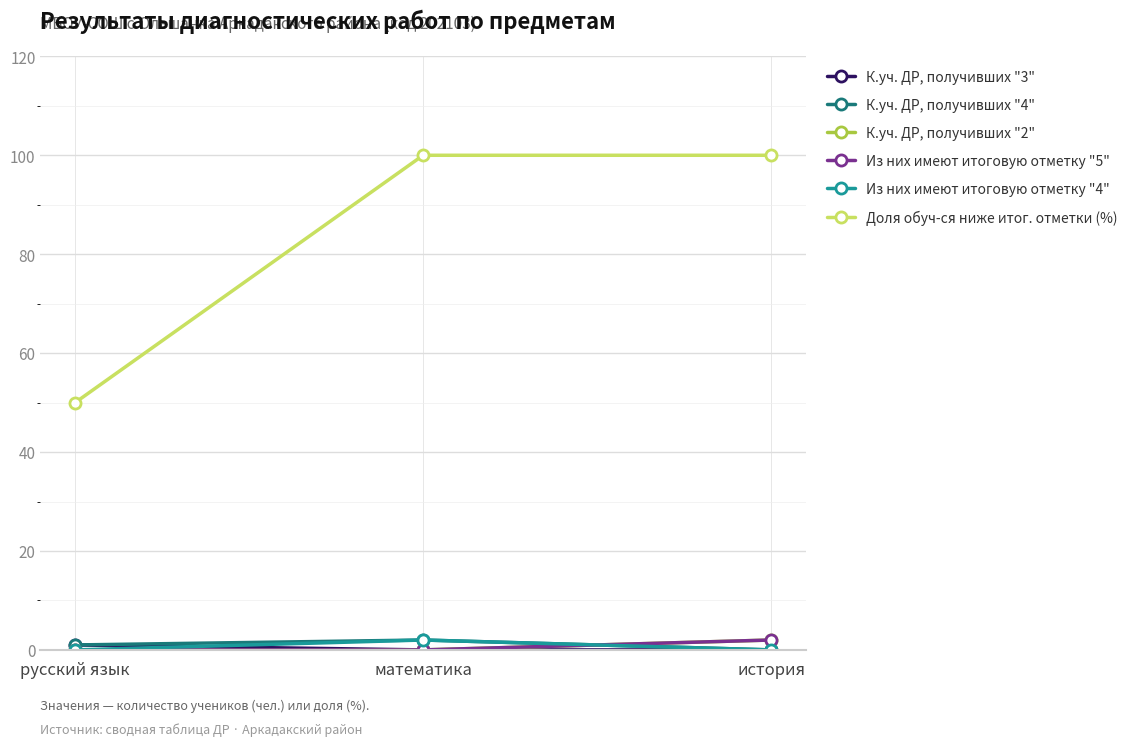

Is this an area chart (filled region under the line)?

No